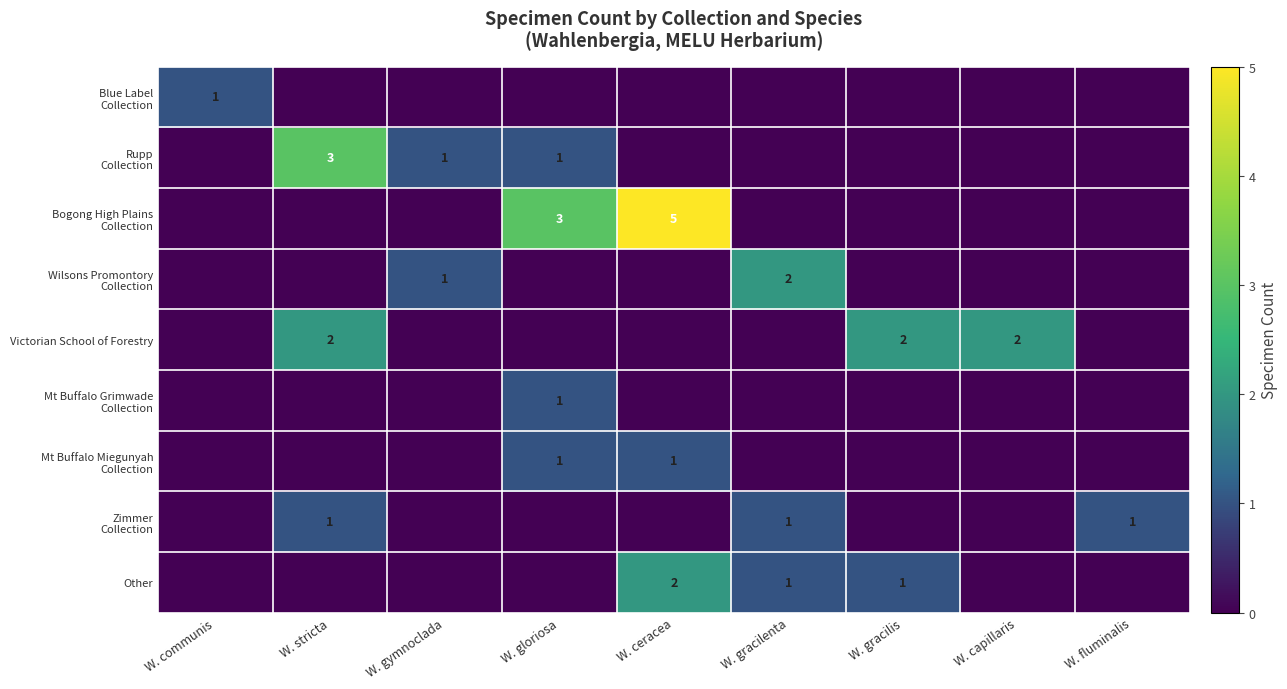

At how many categories does at least one series exceed 4?

1